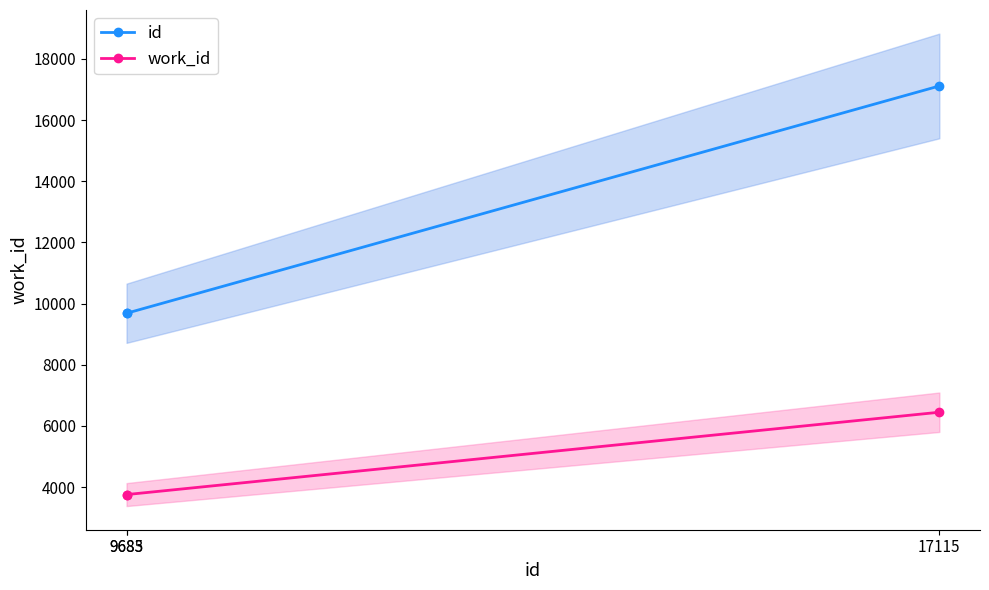

Reading left to right, transcribe all the data shown in this chart.

id: 9683=9683	9685=9685	17115=17115
work_id: 9683=3753	9685=3755	17115=6447